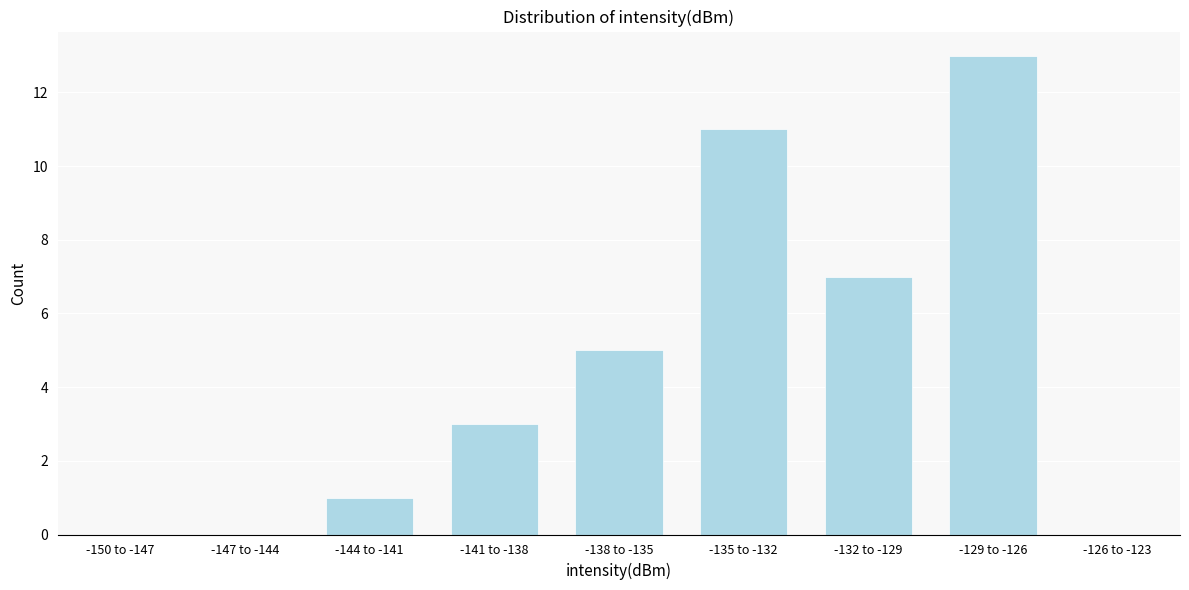

Reading left to right, transcribe all the data shown in this chart.

-150 to -147=0	-147 to -144=0	-144 to -141=1	-141 to -138=3	-138 to -135=5	-135 to -132=11	-132 to -129=7	-129 to -126=13	-126 to -123=0